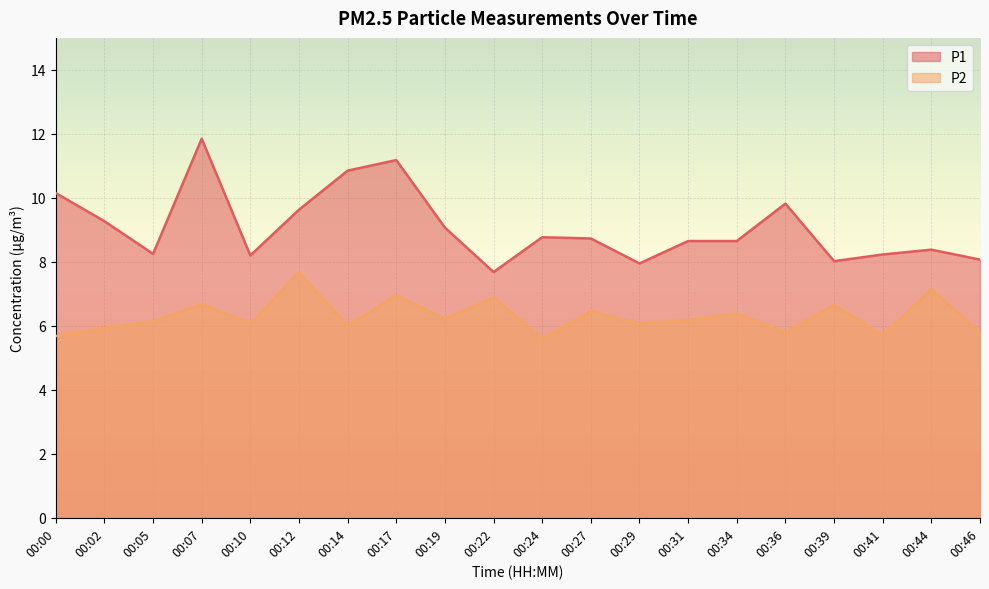

Where is P2 nearest to the value 6?

00:14